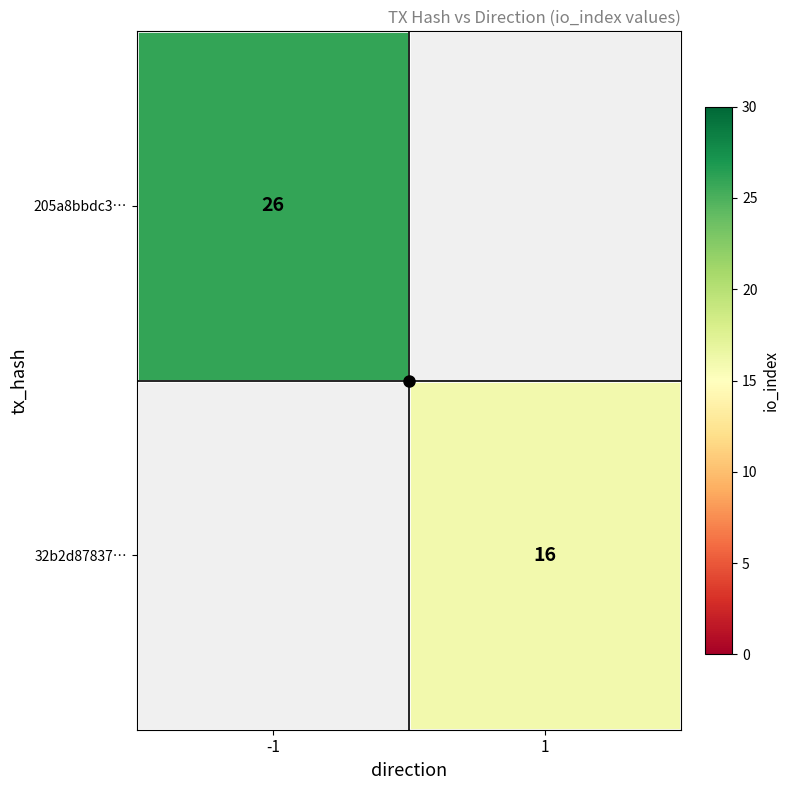

What is the maximum value shown in the chart?

26.0